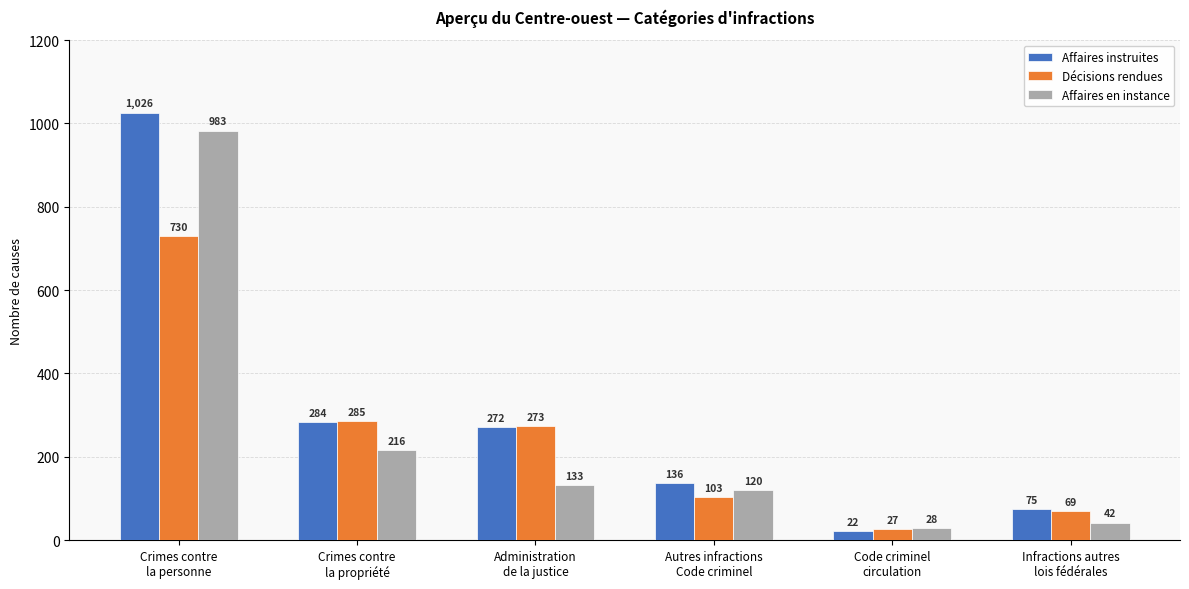

What is the difference between the Décisions rendues values at Crimes contre
la propriété and Code criminel
circulation?

258